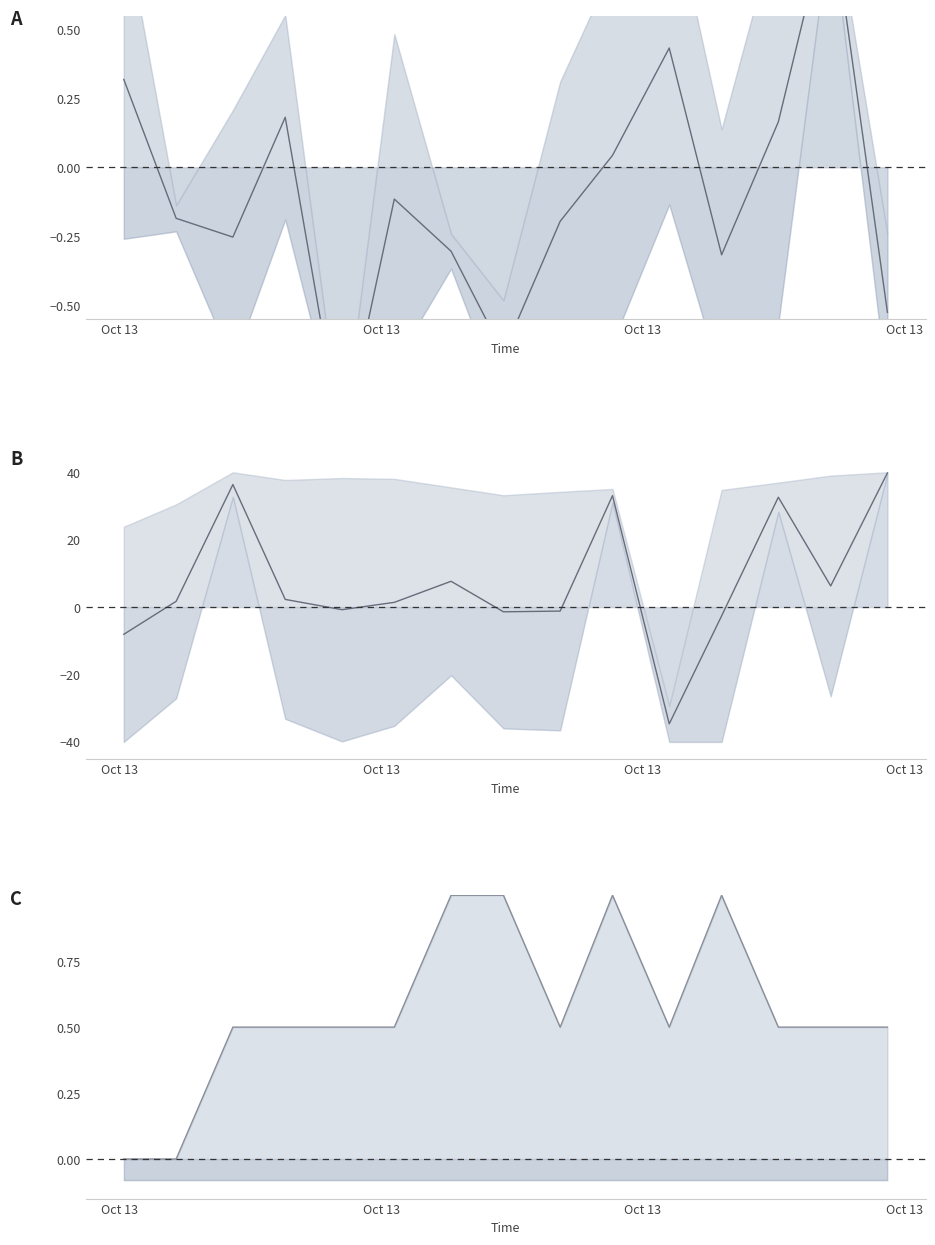

How many data points in upper line are above 0?

13